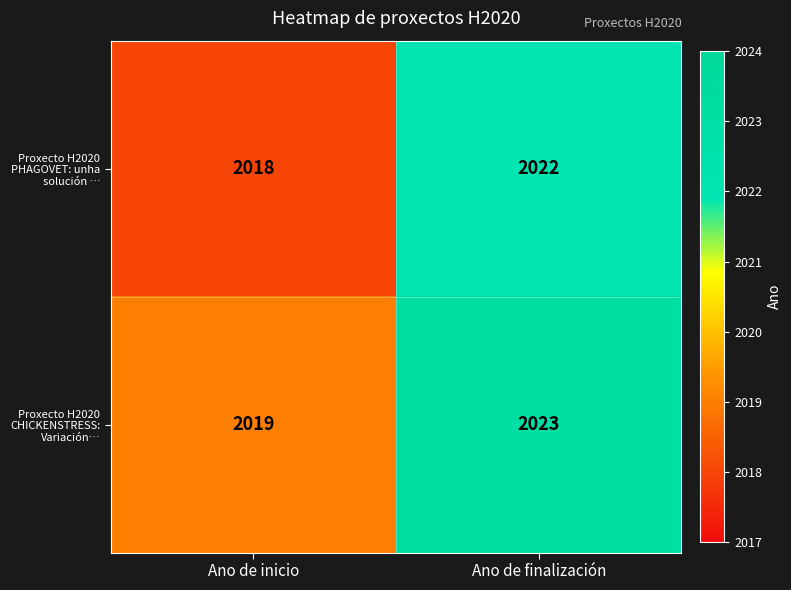

Rank the series by their average value, from highest to lowest.

Proxecto H2020 CHICKENSTRESS: Variación…, Proxecto H2020 PHAGOVET: unha solución …